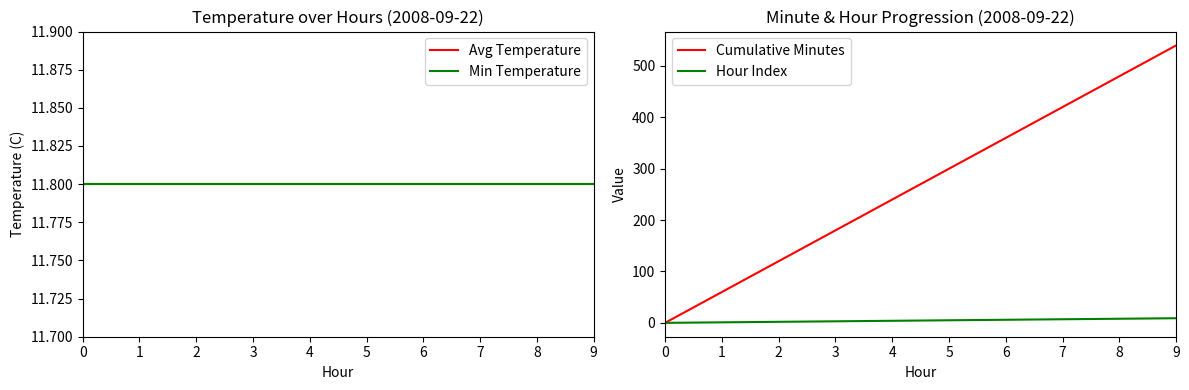

Reading left to right, list all the values displayed in this chart.

Avg Temperature: 0=11.8	1=11.8	2=11.8	3=11.8	4=11.8	5=11.8	6=11.8	7=11.8	8=11.8	9=11.8
Min Temperature: 0=11.8	1=11.8	2=11.8	3=11.8	4=11.8	5=11.8	6=11.8	7=11.8	8=11.8	9=11.8
Cumulative Minutes: 0=0.0	1=60.0	2=120.0	3=180.0	4=240.0	5=300.0	6=360.0	7=420.0	8=480.0	9=540.0
Hour Index: 0=0.0	1=1.0	2=2.0	3=3.0	4=4.0	5=5.0	6=6.0	7=7.0	8=8.0	9=9.0